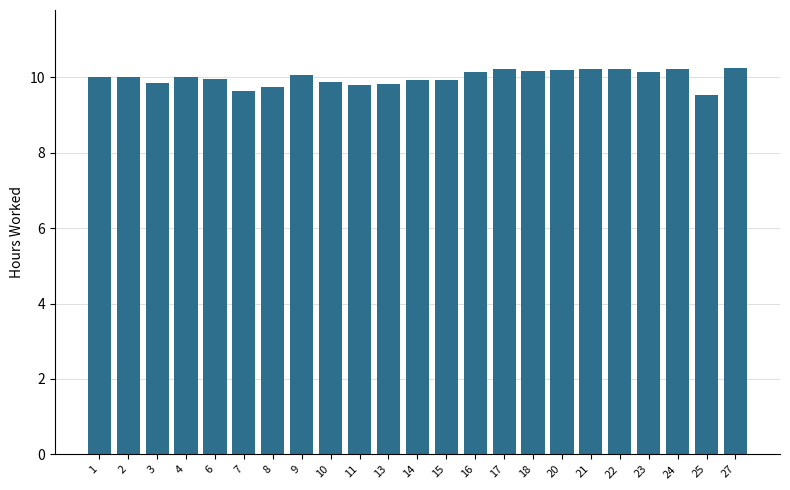

What is the smallest value displayed?

9.5